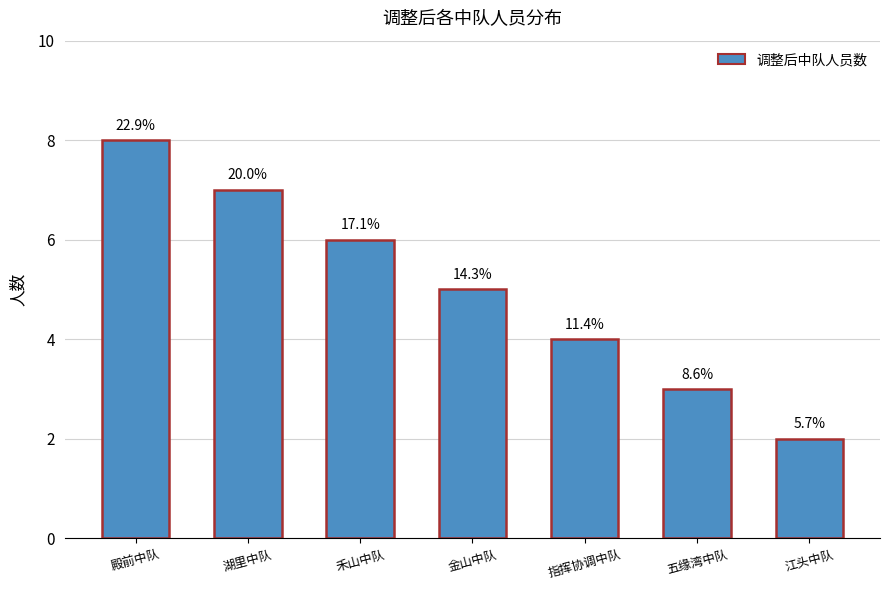

Does the chart contain any negative values?

No